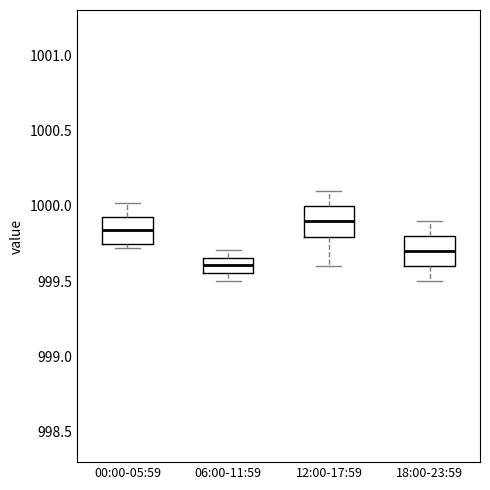

Where is the lower edge of the box for 06:00-11:59 on the y-axis? The values are not printed on the chart, so give them approximately, as read against the axis.

999.55